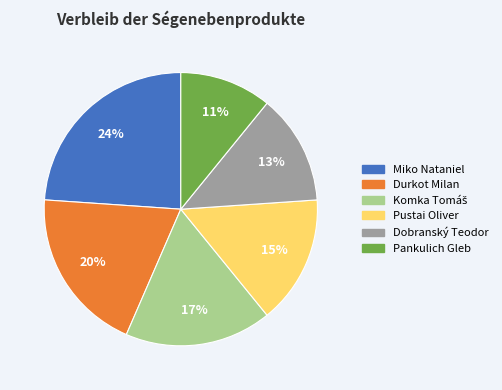

Is it true that Pustai Oliver is 15% of the pie?

True